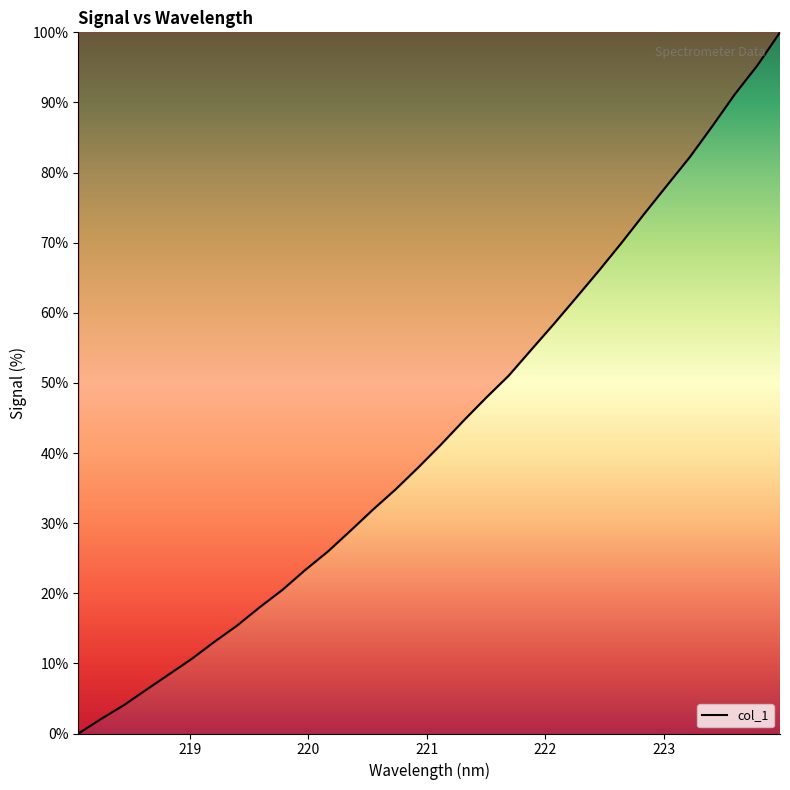

What is the difference between the maximum and minimum values?

100.0